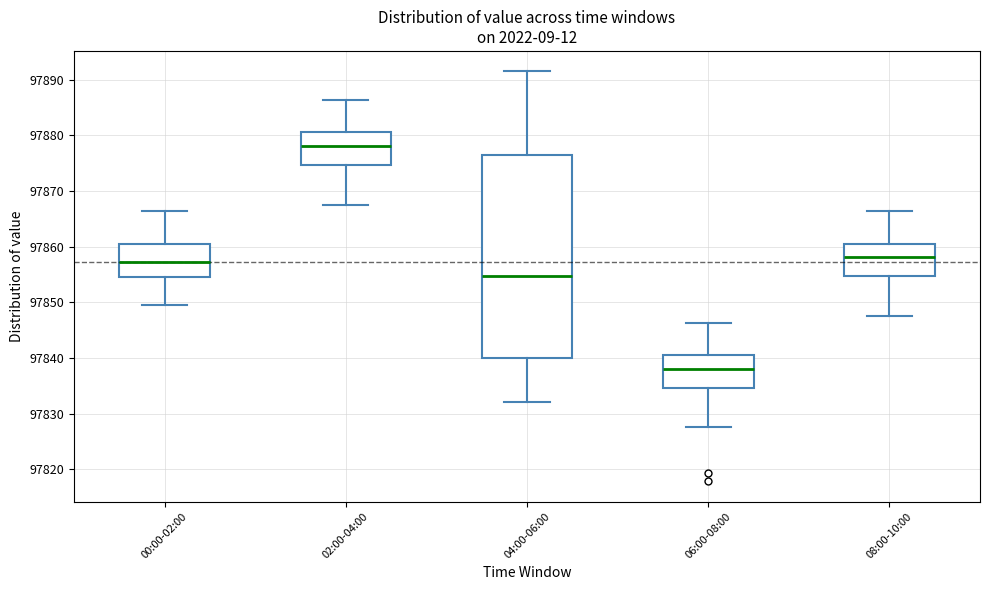

Reading left to right, transcribe this box plot: for each box, give where its median line is, the range the box spans, and where its two whiskers end, as read against the y-axis. The values are not printed on the chart, so give them approximately, as read against the axis.

00:00-02:00: median 97857, box 97855 to 97860, whiskers 97850 to 97866
02:00-04:00: median 97878, box 97875 to 97881, whiskers 97868 to 97886
04:00-06:00: median 97855, box 97840 to 97876, whiskers 97832 to 97891
06:00-08:00: median 97838, box 97835 to 97841, whiskers 97828 to 97846
08:00-10:00: median 97858, box 97855 to 97861, whiskers 97848 to 97866